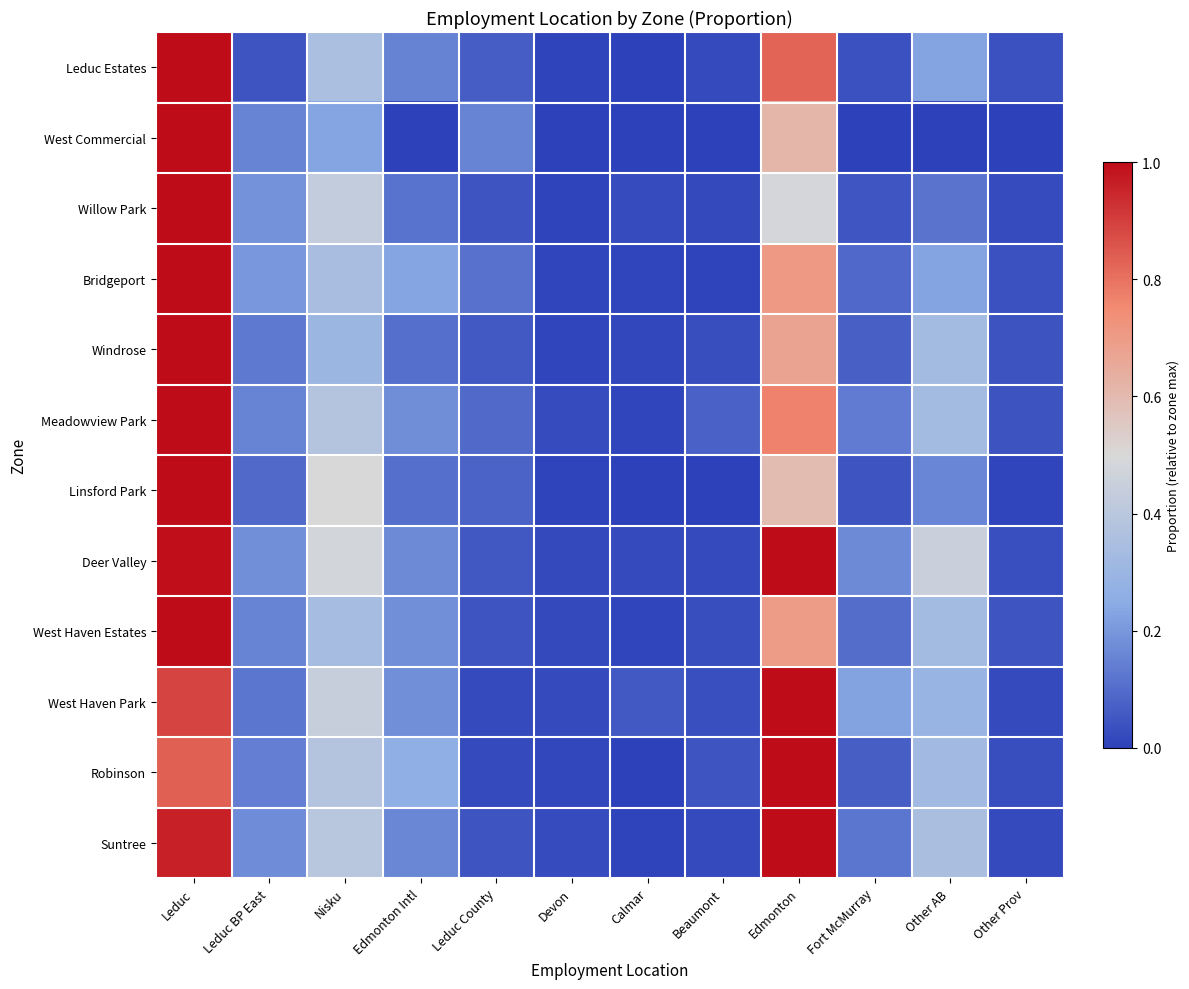

How many distinct data groups are displayed?

12